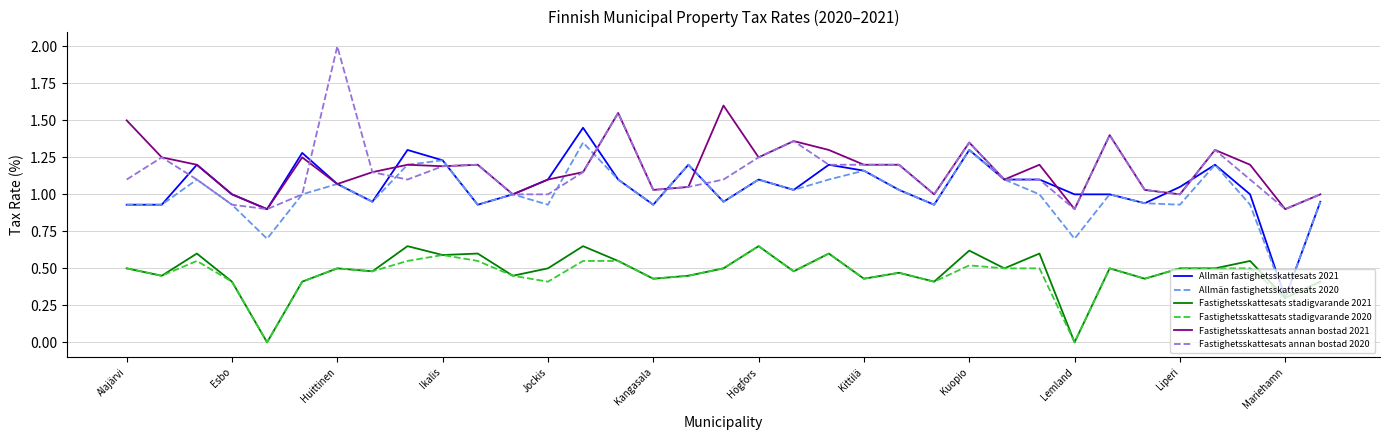

True or false: Fastighetsskattesats annan bostad 2020 and Fastighetsskattesats stadigvarande 2021 cross at least once.

False